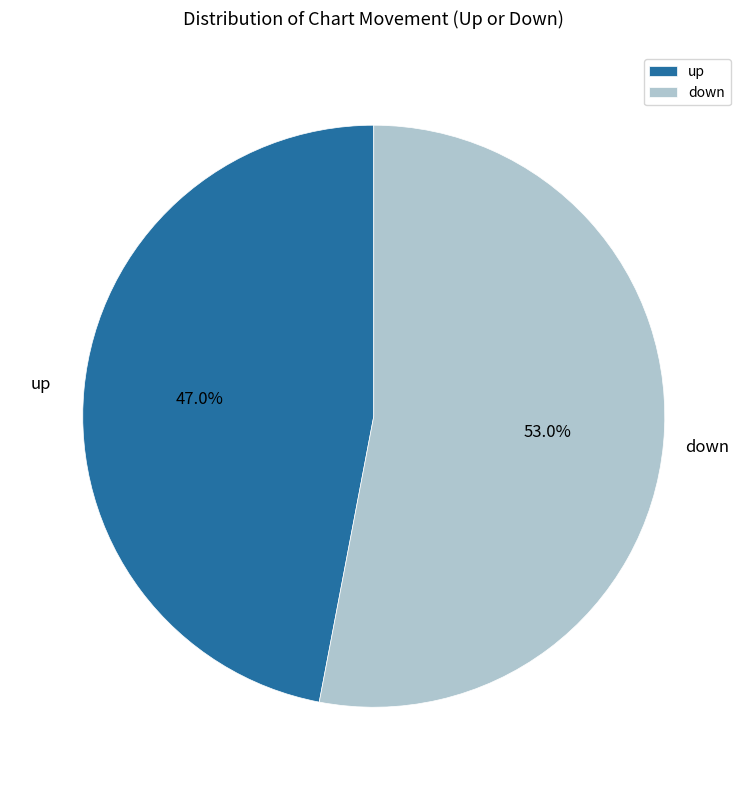

How many slices are in this pie chart?

2